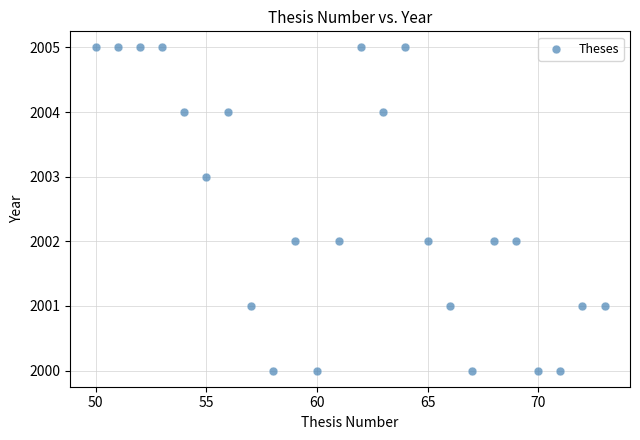

What is the range of X values (max minus min)?

23